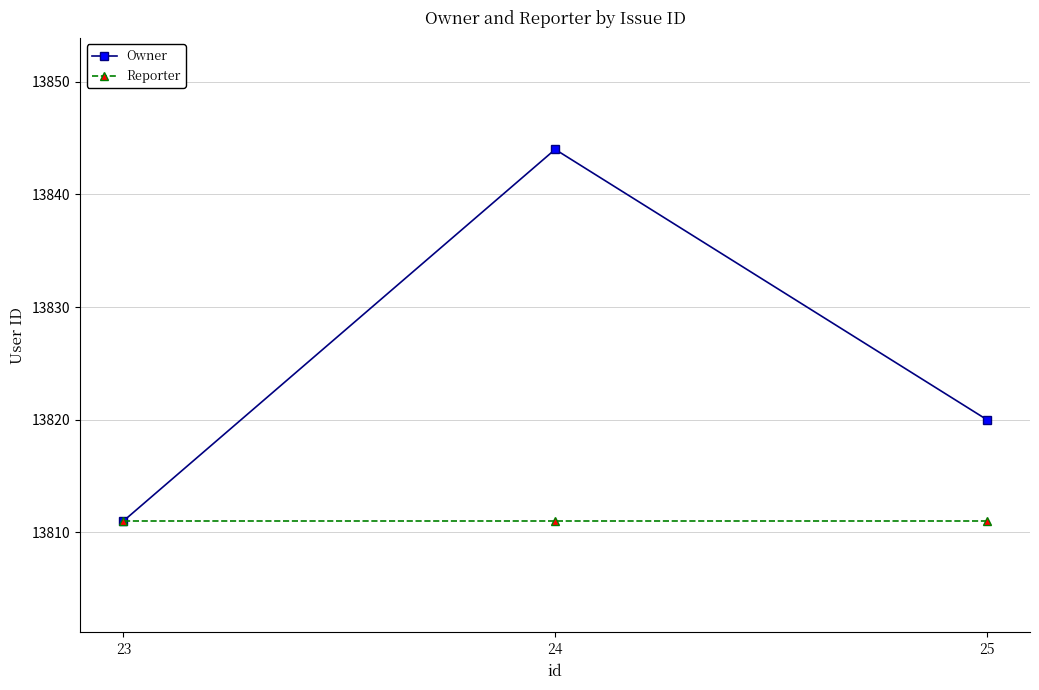

Is the value of Owner at 23 greater than the value of Reporter at 23?

No